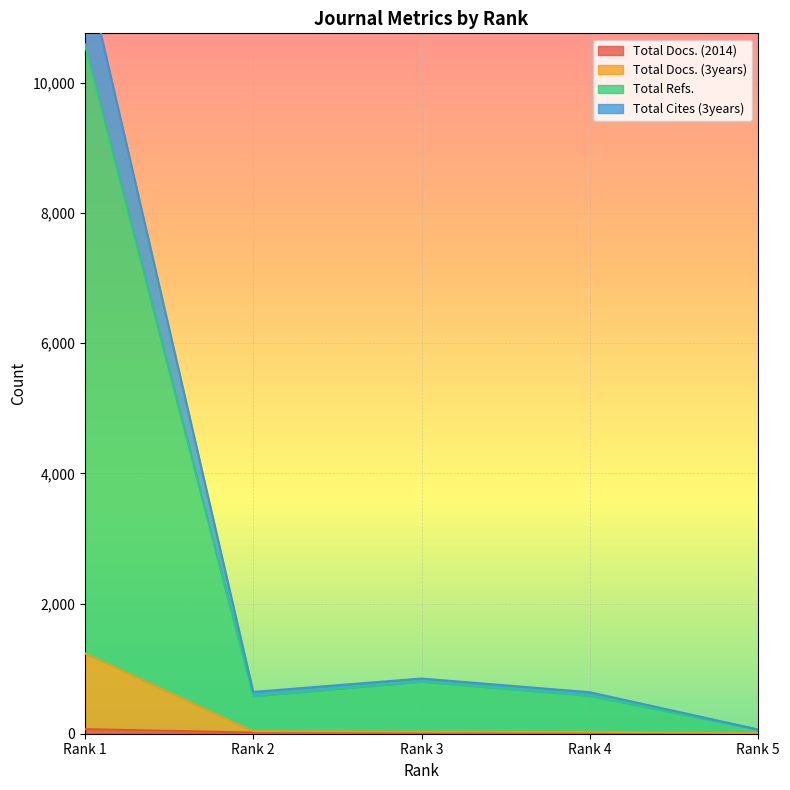

True or false: Total Cites (3years) and Total Docs. (3years) cross at least once.

False